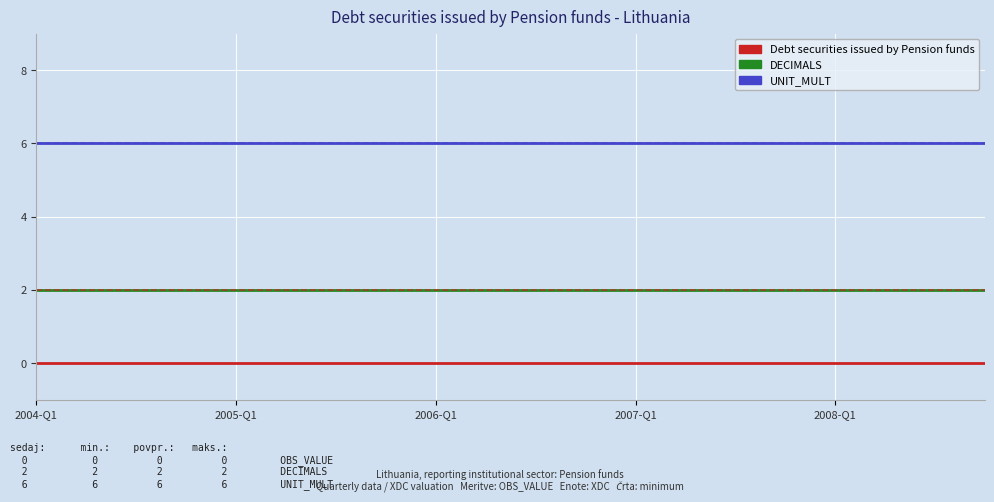

Count the number of data series in this chart.

3